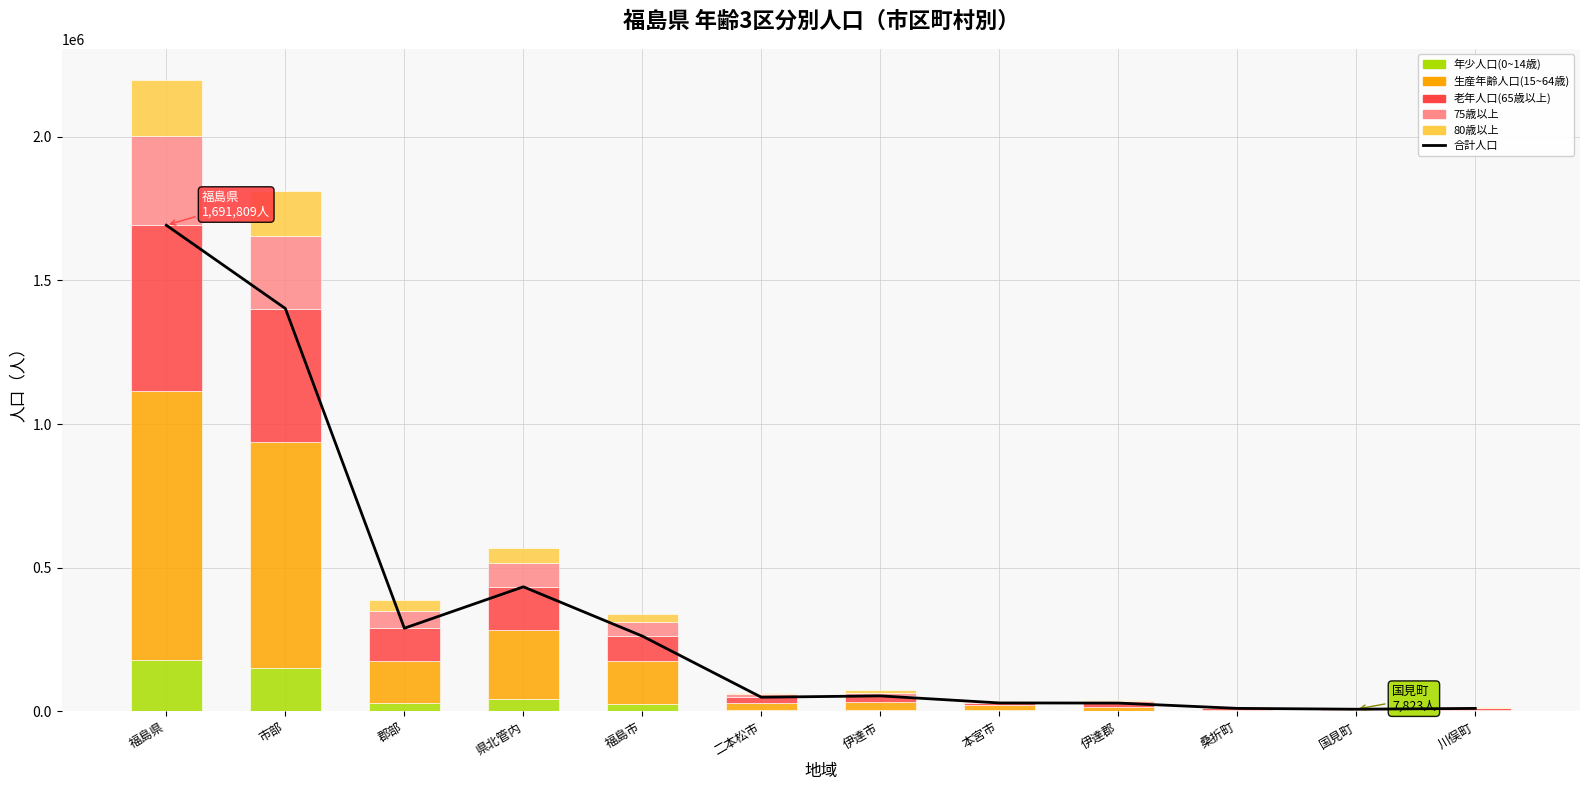

Is it true that 合計人口 equals 13070 at 国見町?

False